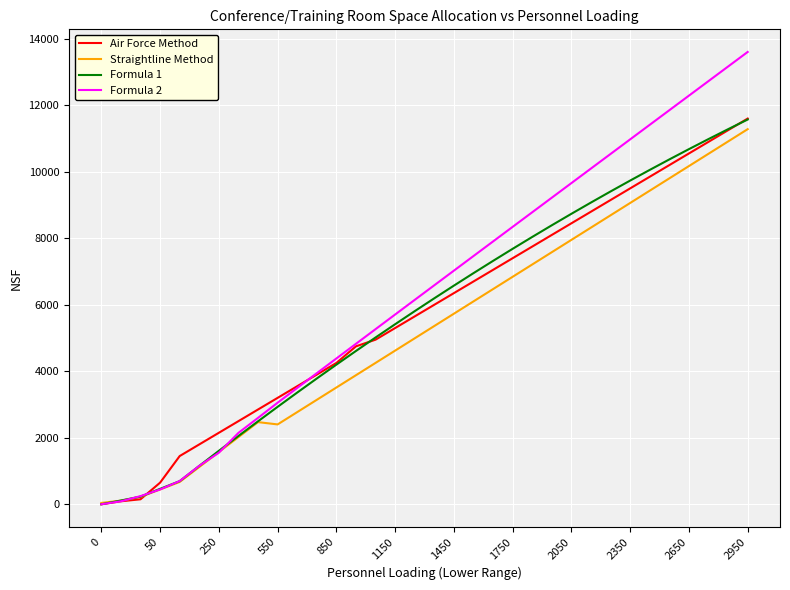

Which series has the largest total across all categories?

Formula 2